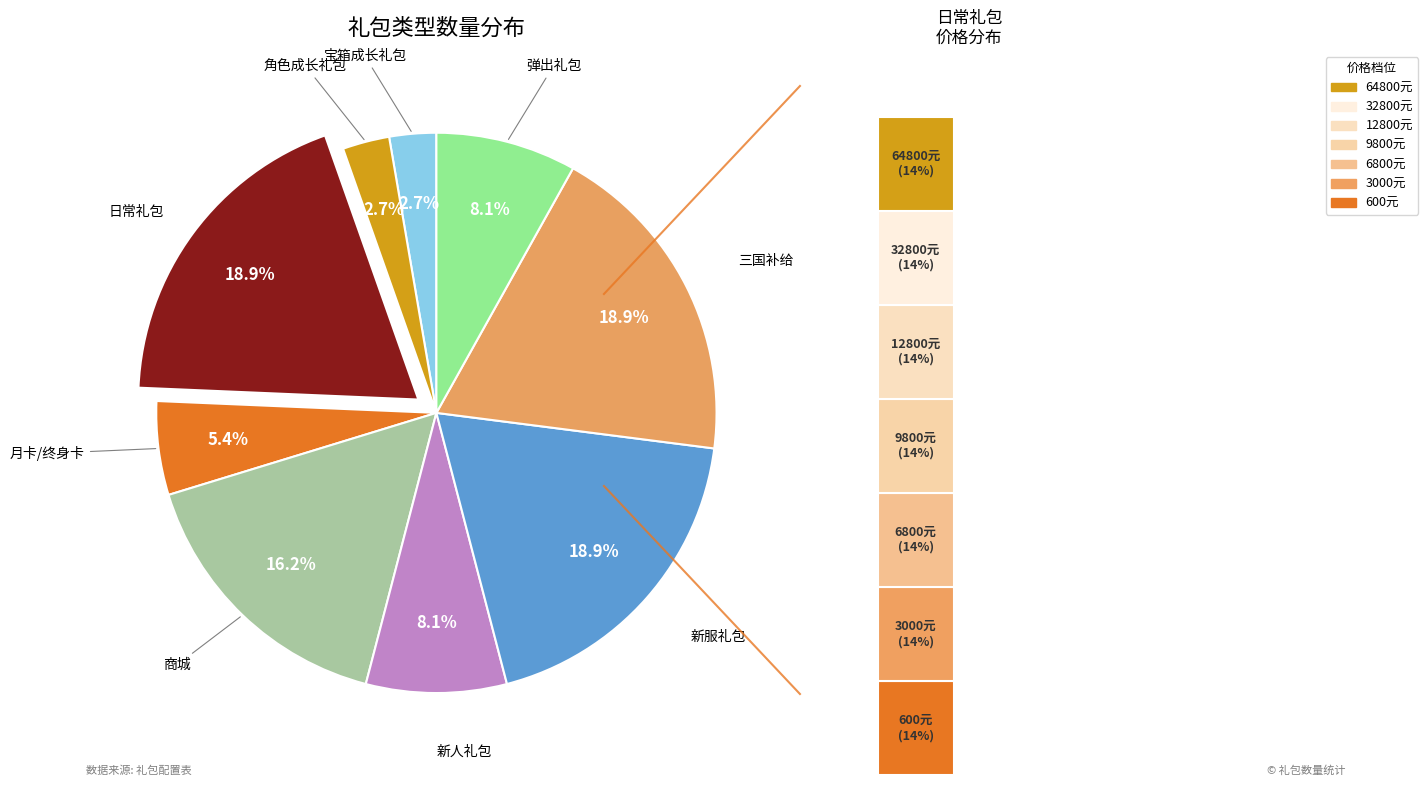

Rank the categories by value from highest to lowest.

日常礼包, 新服礼包, 三国补给, 商城, 新人礼包, 弹出礼包, 月卡/终身卡, 宝箱成长礼包, 角色成长礼包